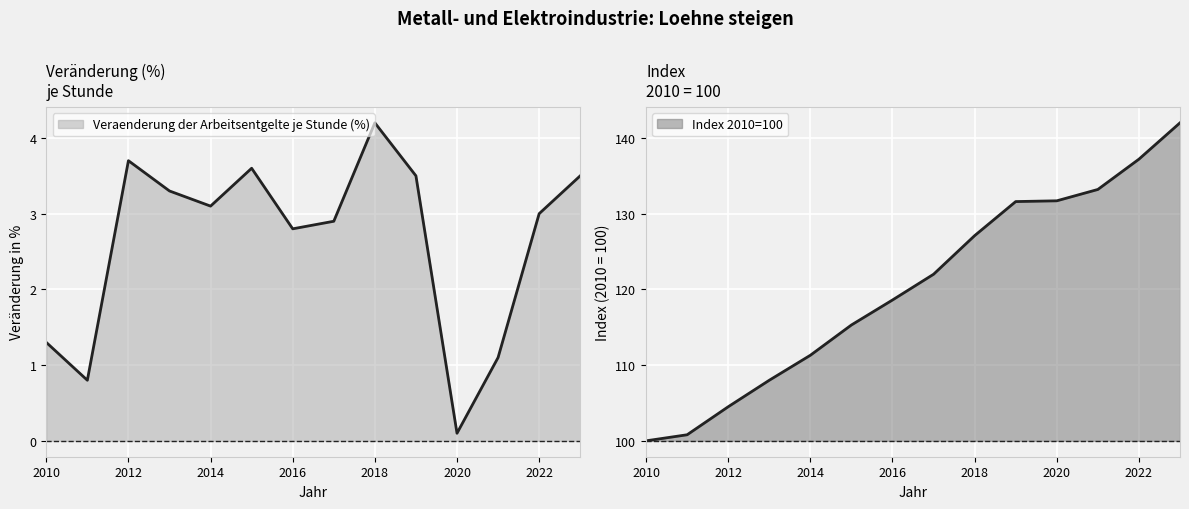

Reading left to right, what are all the values shown in this chart?

Veraenderung der Arbeitsentgelte je Stunde (%): 2010=1.3	2011=0.8	2012=3.7	2013=3.3	2014=3.1	2015=3.6	2016=2.8	2017=2.9	2018=4.2	2019=3.5	2020=0.1	2021=1.1	2022=3.0	2023=3.5
Index 2010=100: 2010=100.0	2011=100.8	2012=104.5	2013=108.0	2014=111.3	2015=115.3	2016=118.6	2017=122.0	2018=127.1	2019=131.6	2020=131.7	2021=133.2	2022=137.2	2023=142.0